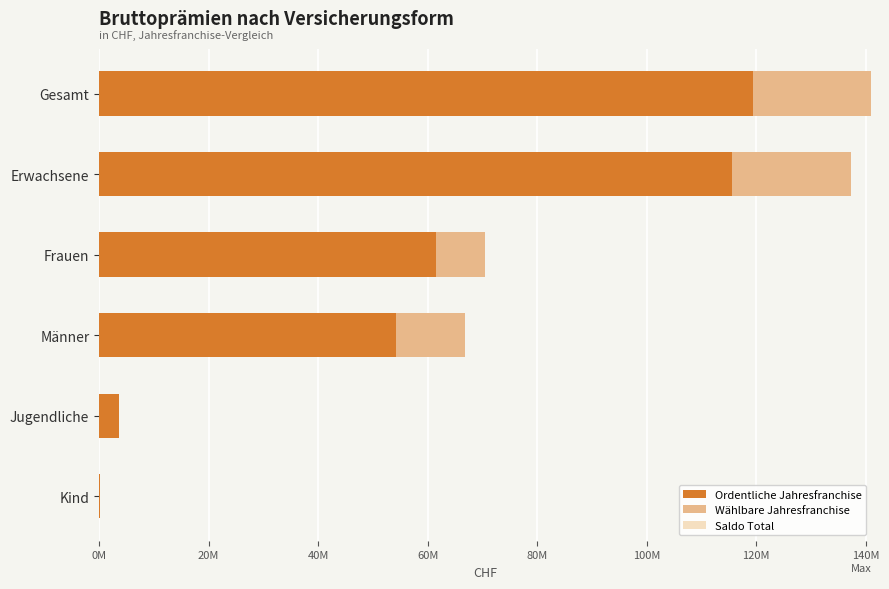

At how many categories does at least one series exceed 73456298?

2